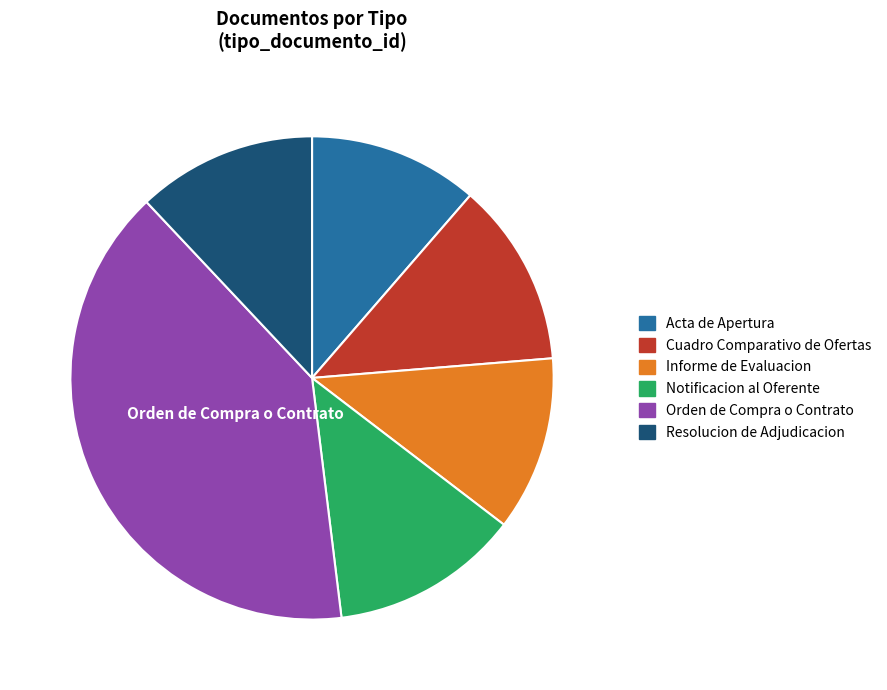

Combined, do Cuadro Comparativo de Ofertas and Resolucion de Adjudicacion account for over 50%?

No